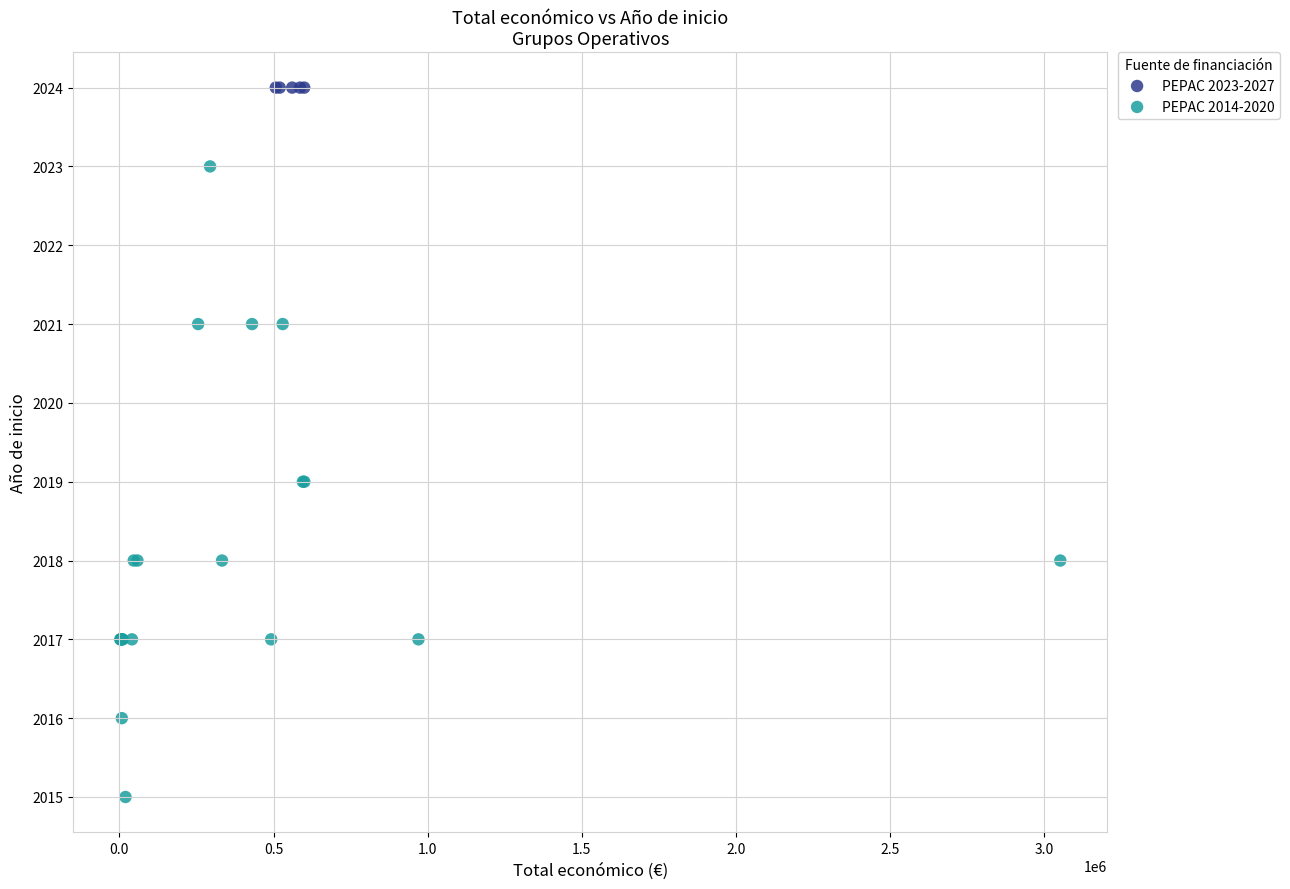

Which series contains the highest Y value?

PEPAC 2023-2027